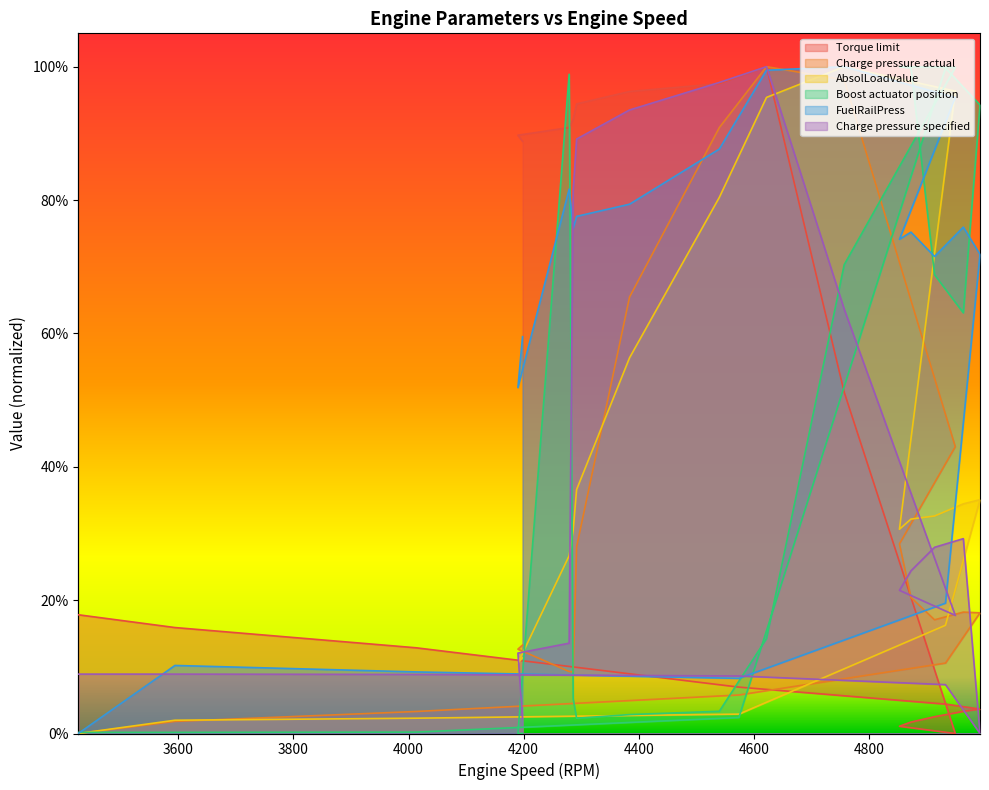

How many data points does each series have?

20